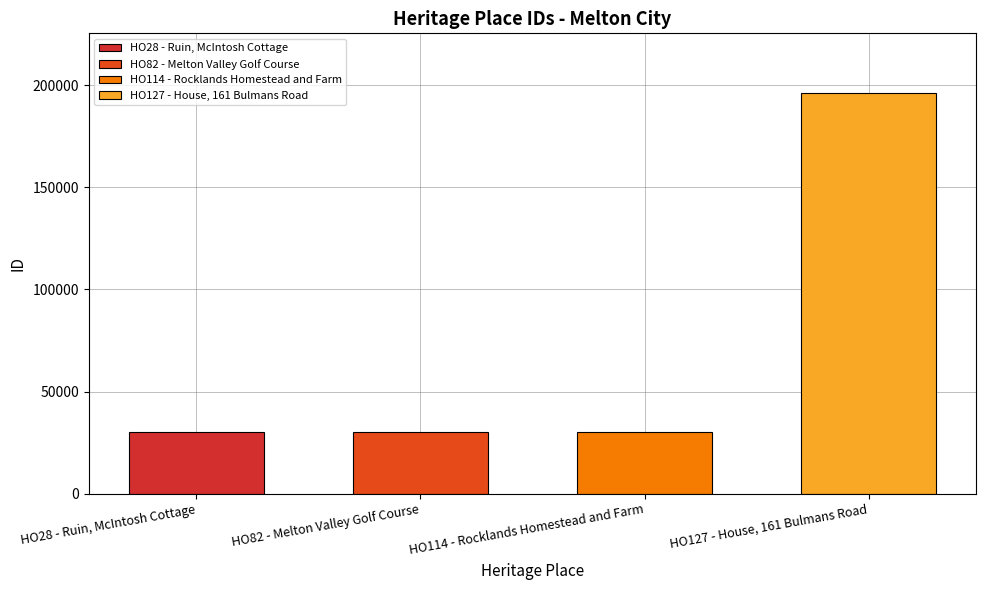

What is the change in value from HO28 - Ruin, McIntosh Cottage to HO114 - Rocklands Homestead and Farm?

+283